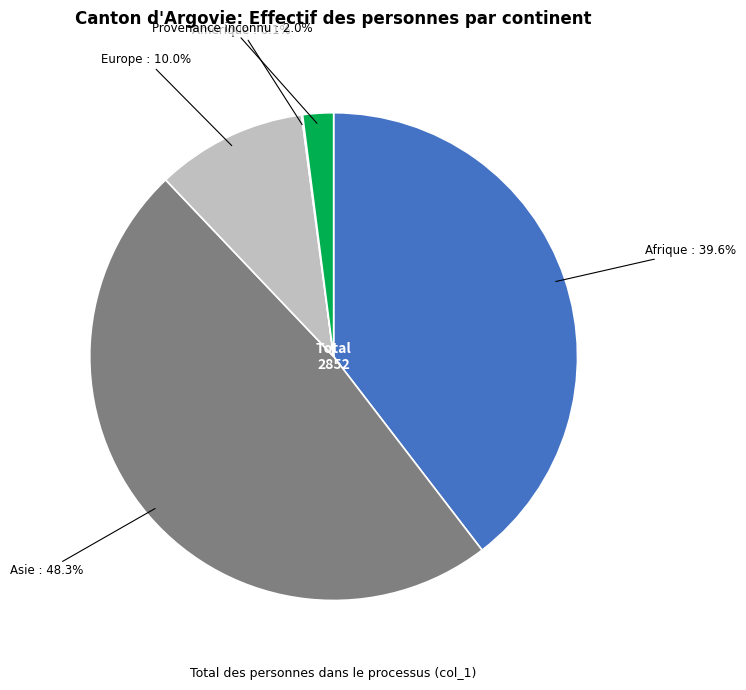

Is there a majority slice in this chart?

No